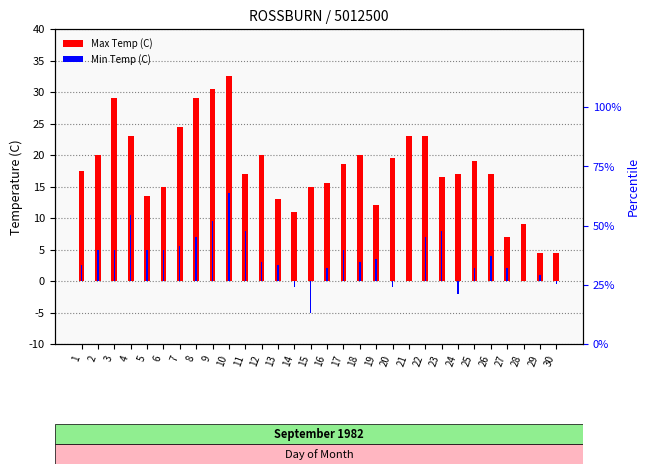

What is the sum of the Min Temp (C) values at 3 and 12?

8.0